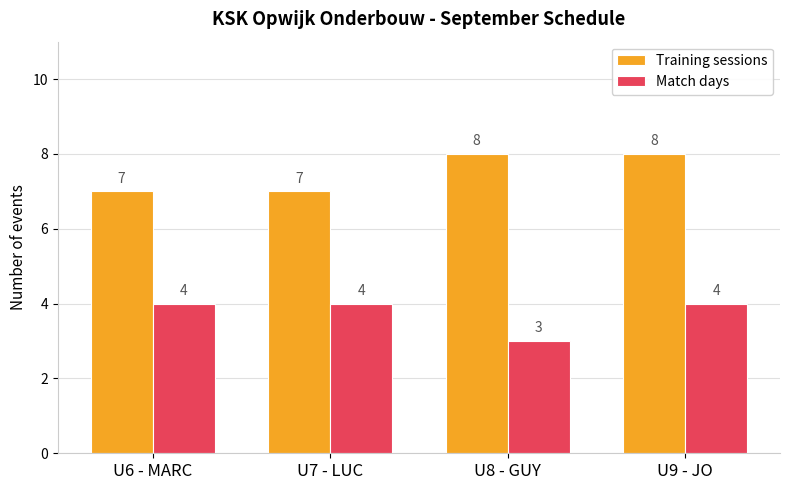

Does the chart contain stacked bars?

No